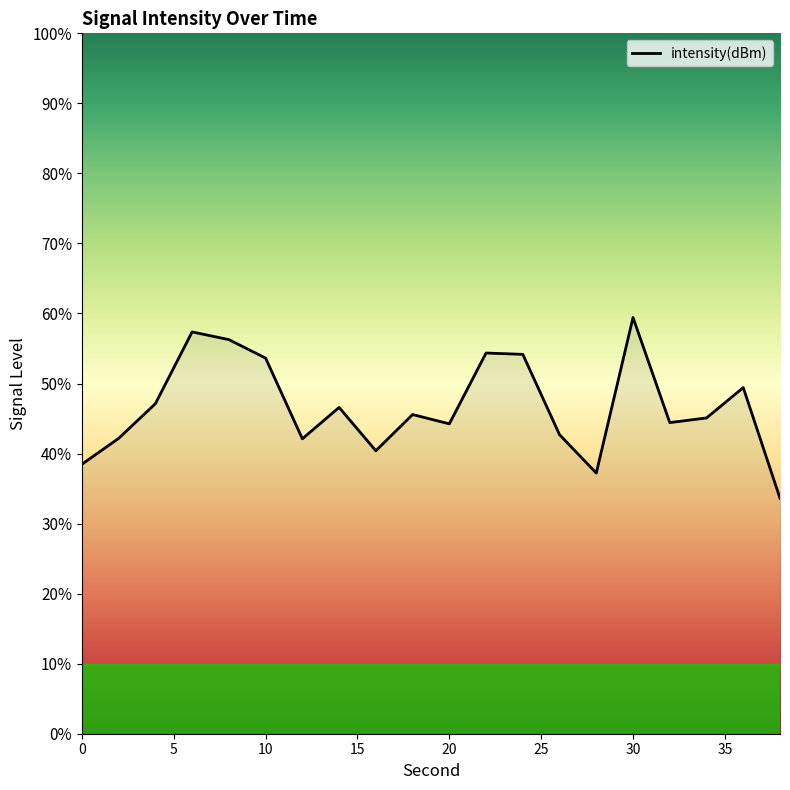

The value at 0 is -124.2. True or false?

True